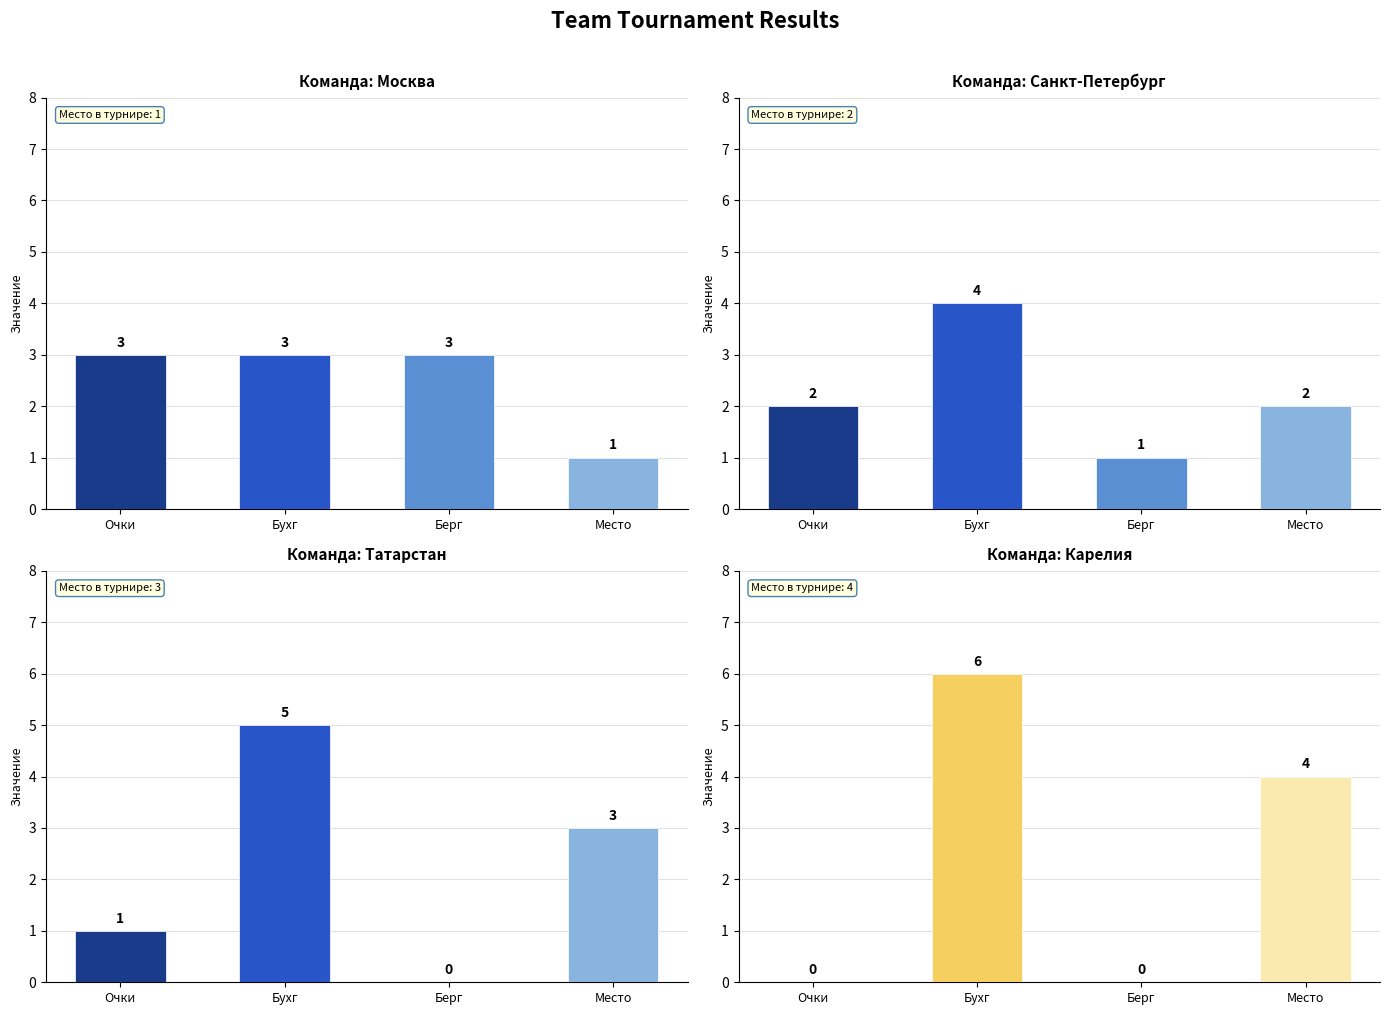

How many bars are there in each group?

4